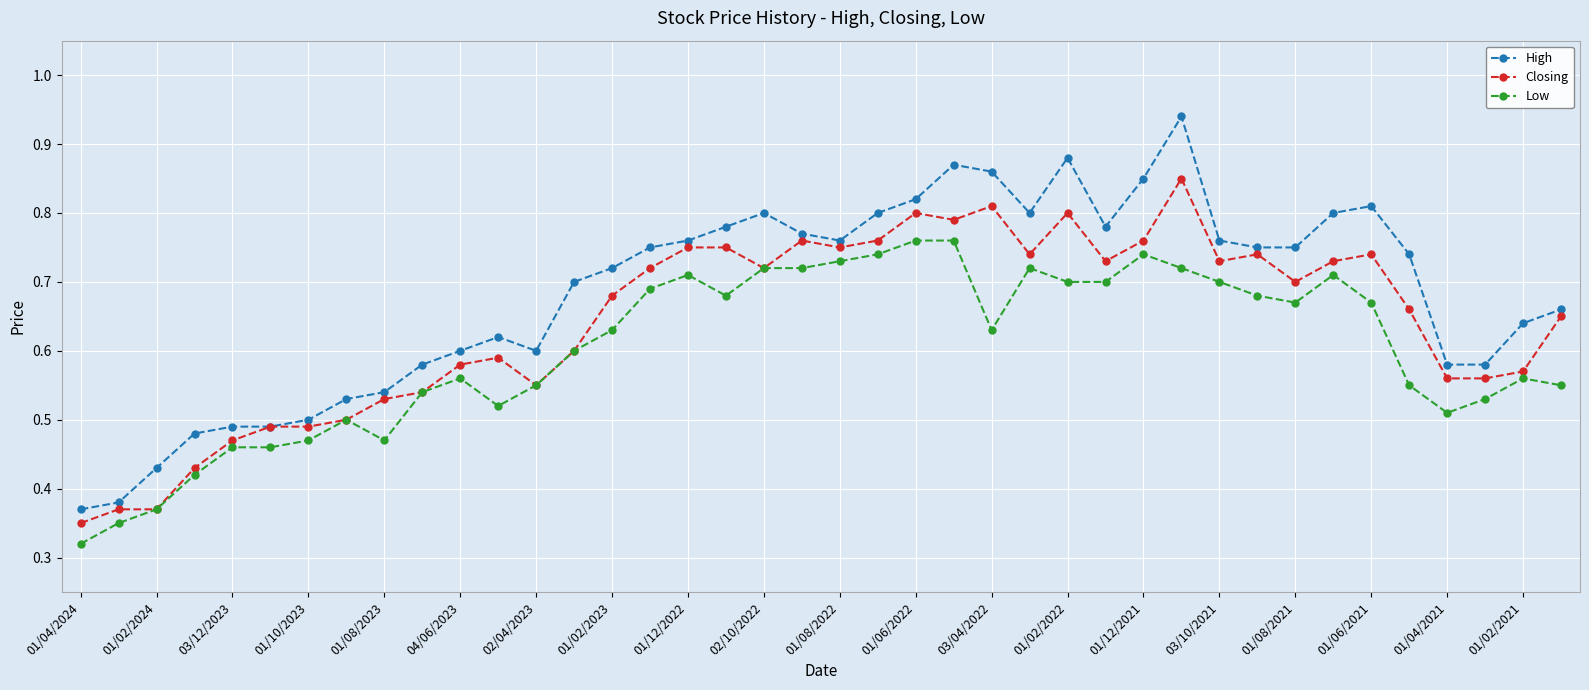

Which series has the largest total across all categories?

High